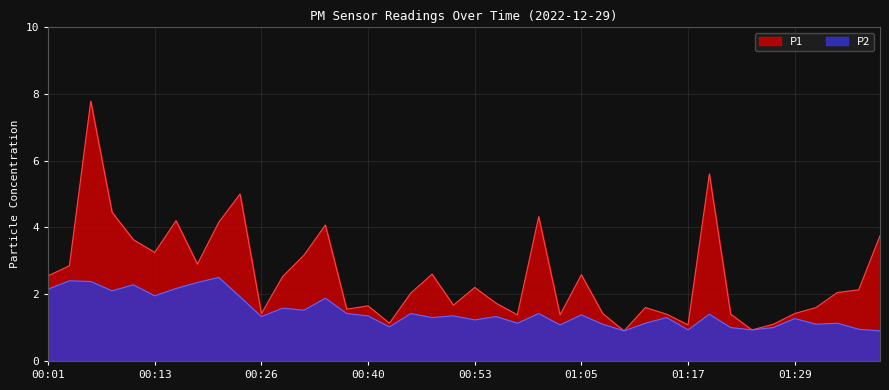

At which category does the chart reach its peak across all series?

00:06